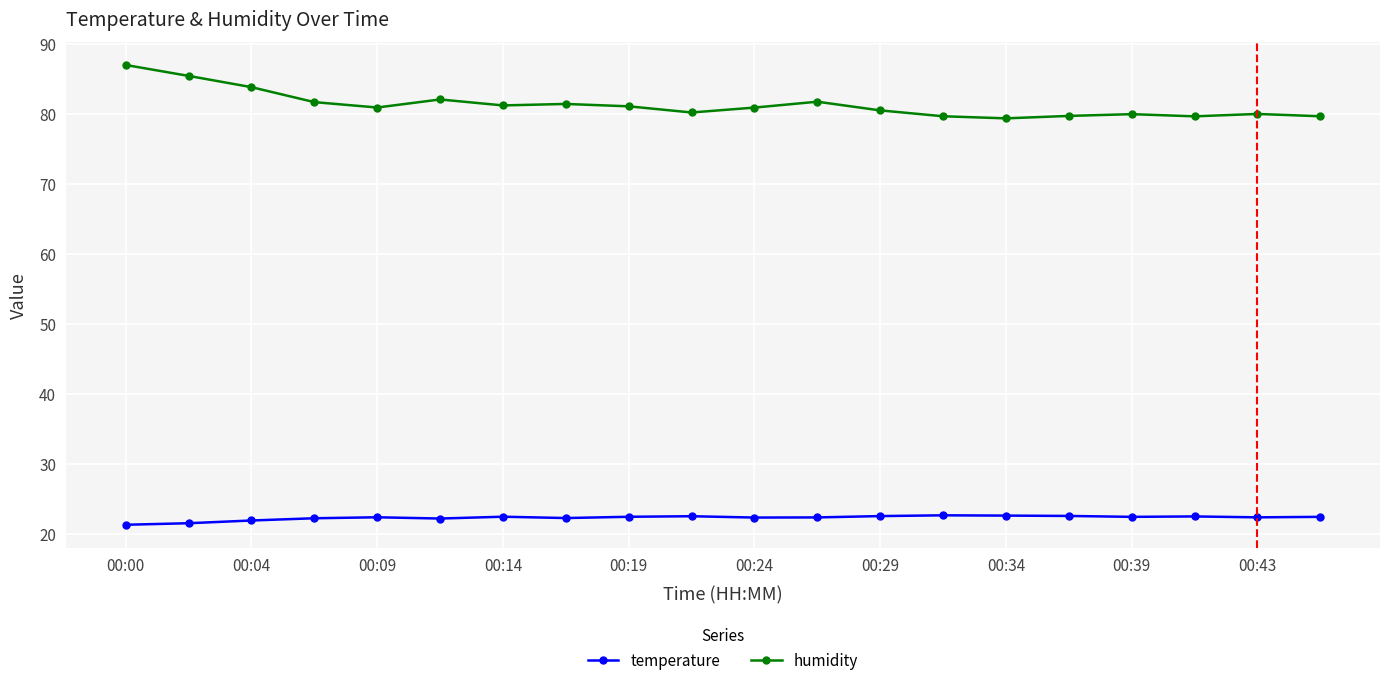

True or false: humidity and temperature intersect in this chart.

False